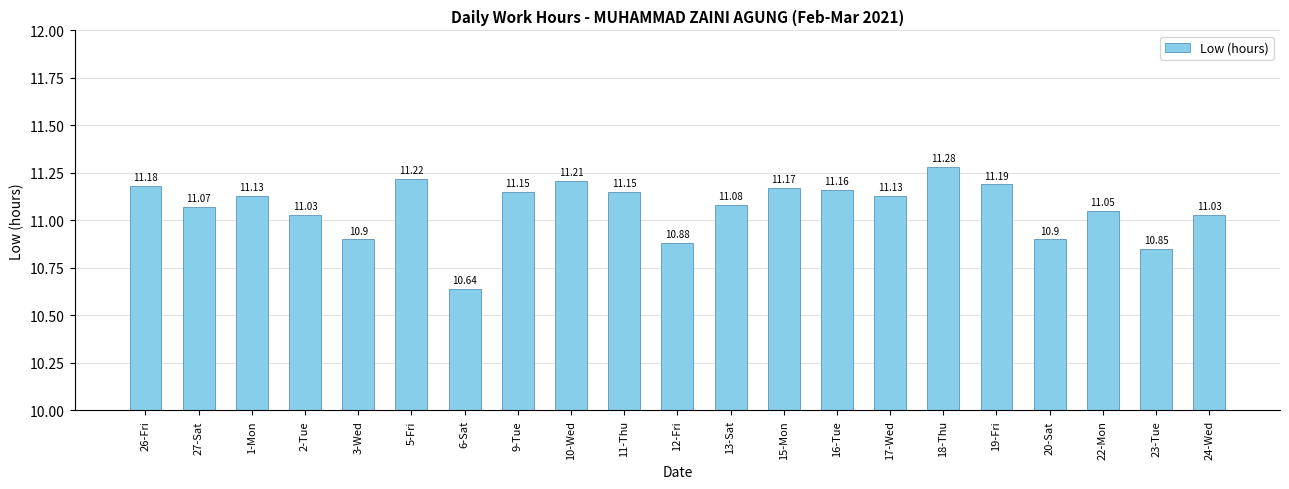

What is the smallest value displayed?

10.6